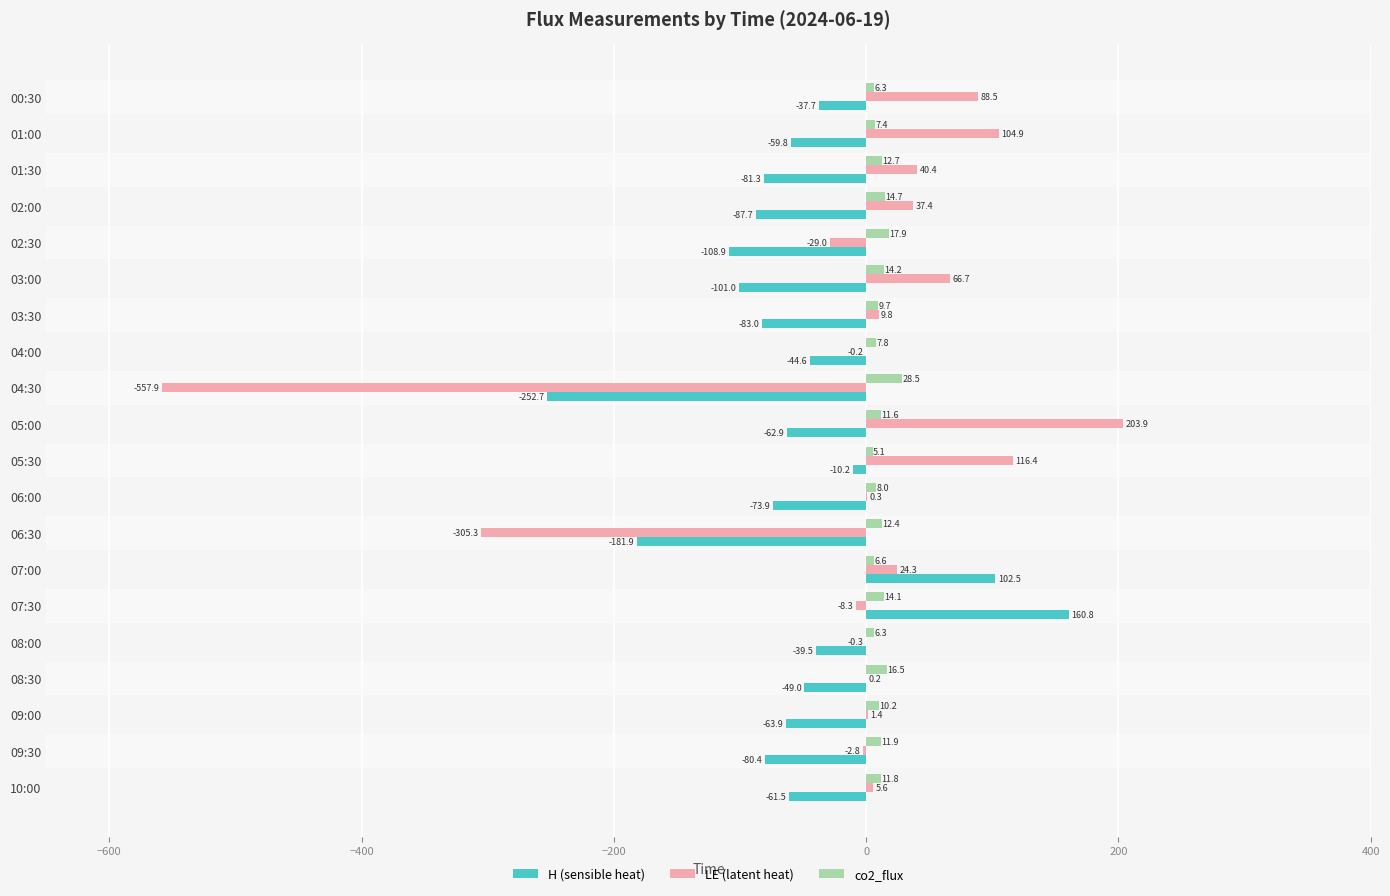

What is the total value across all series at 10:00?

-44.1